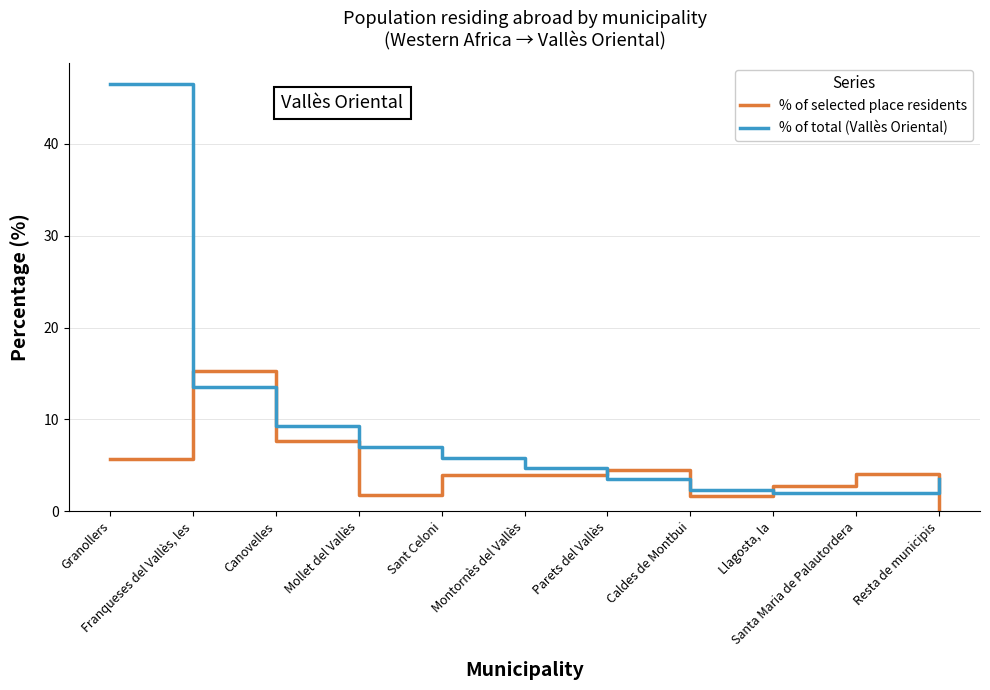

What is the maximum value for % of selected place residents?

15.2